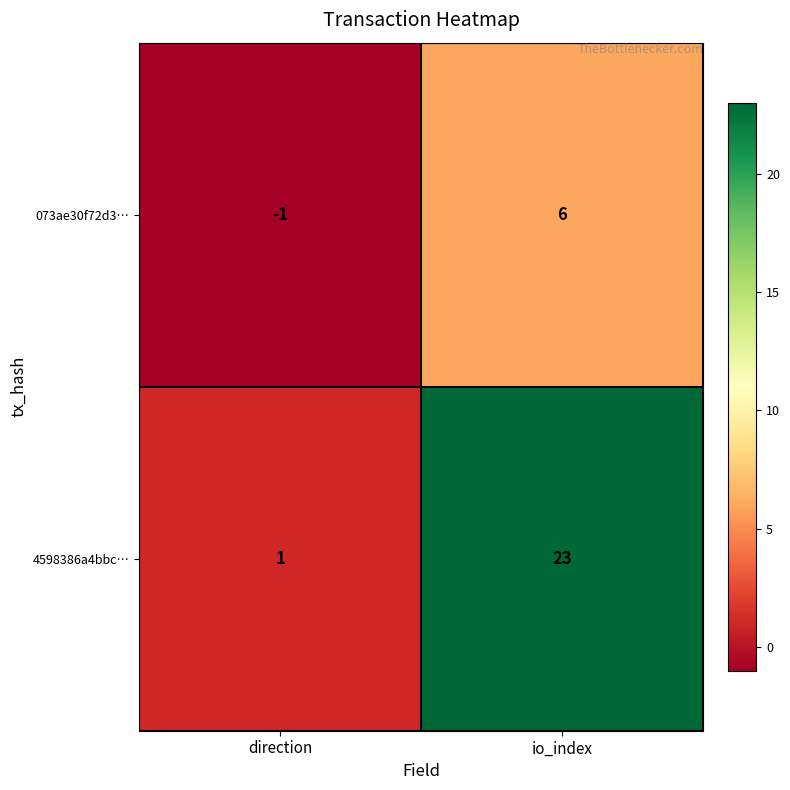

Which series changed the most between direction and io_index?

4598386a4bbc…